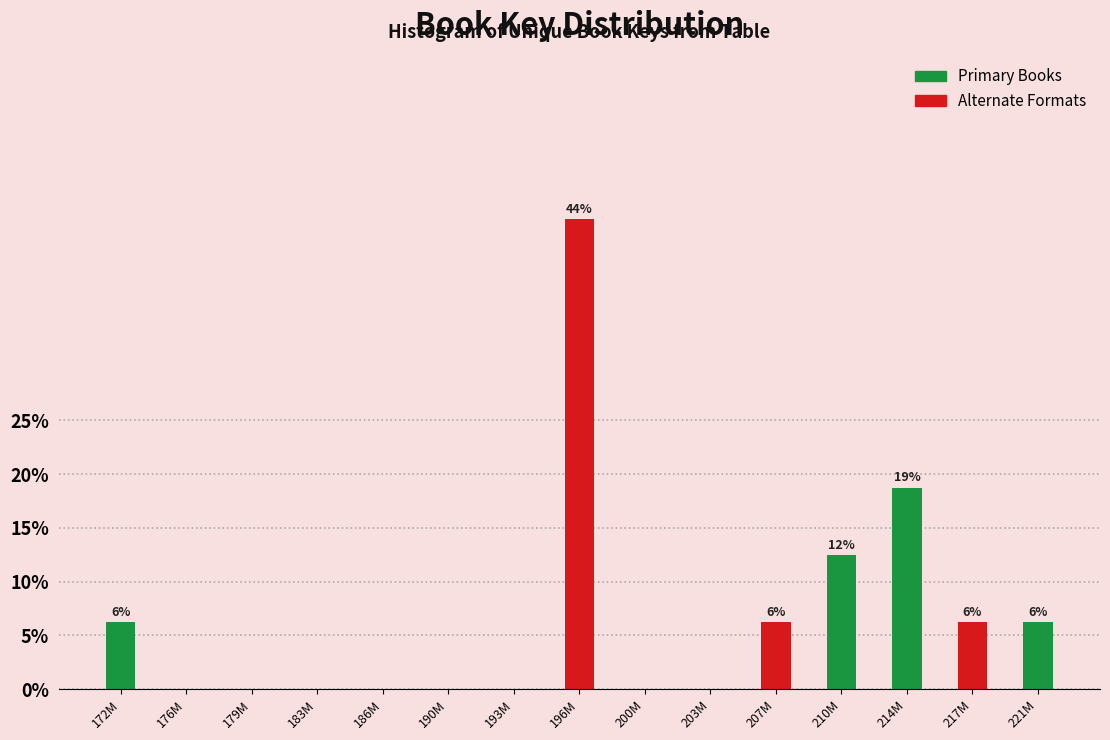

What is the sum of all values?

100.0